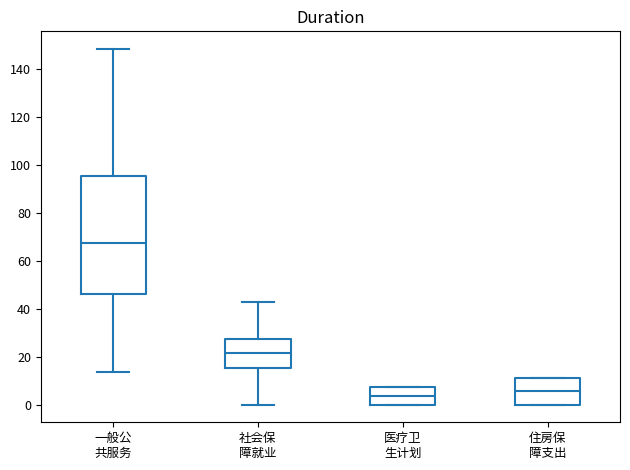

Comparing the boxes themselves (not the whiskers), which one is the tallest?

一般公 共服务